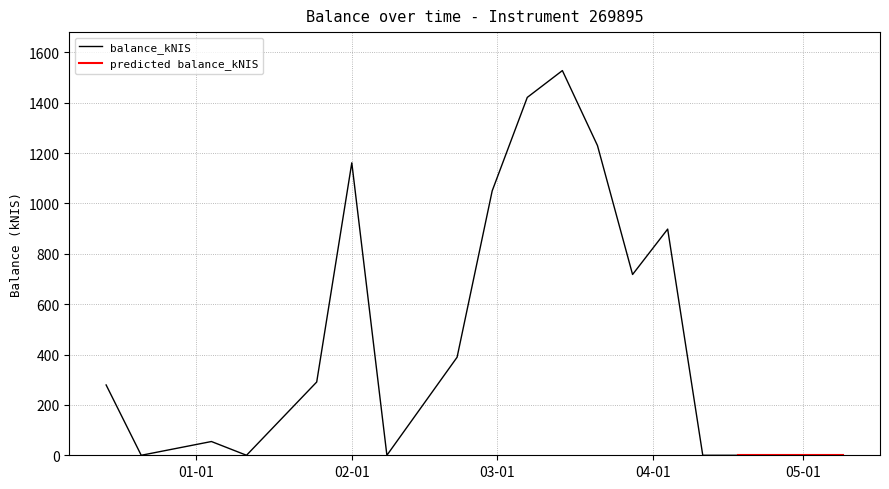

What position from the left is 2024-02-29?

9